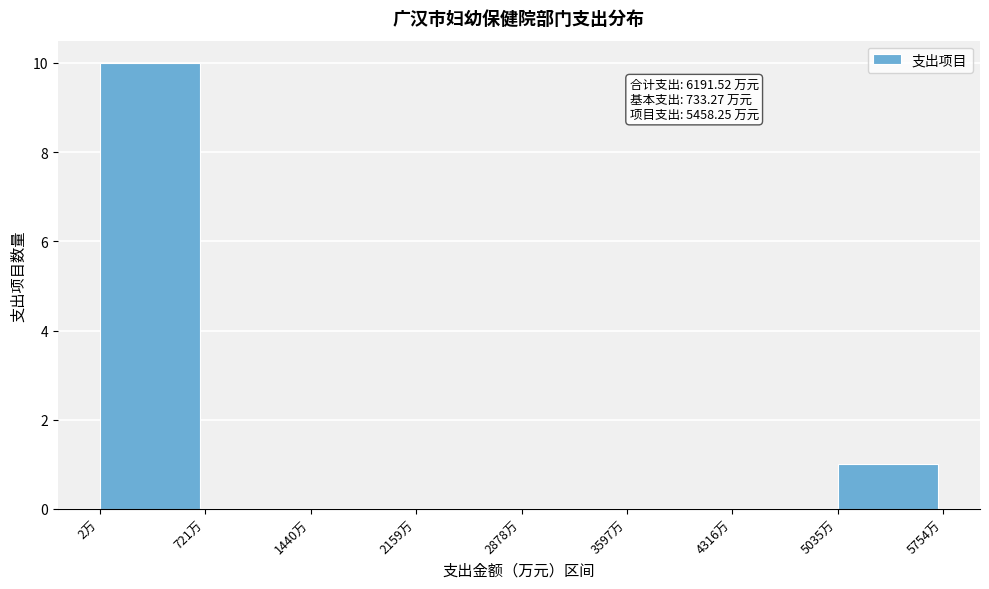

Over which range of the x-axis is the bar tallest?

0 to 700